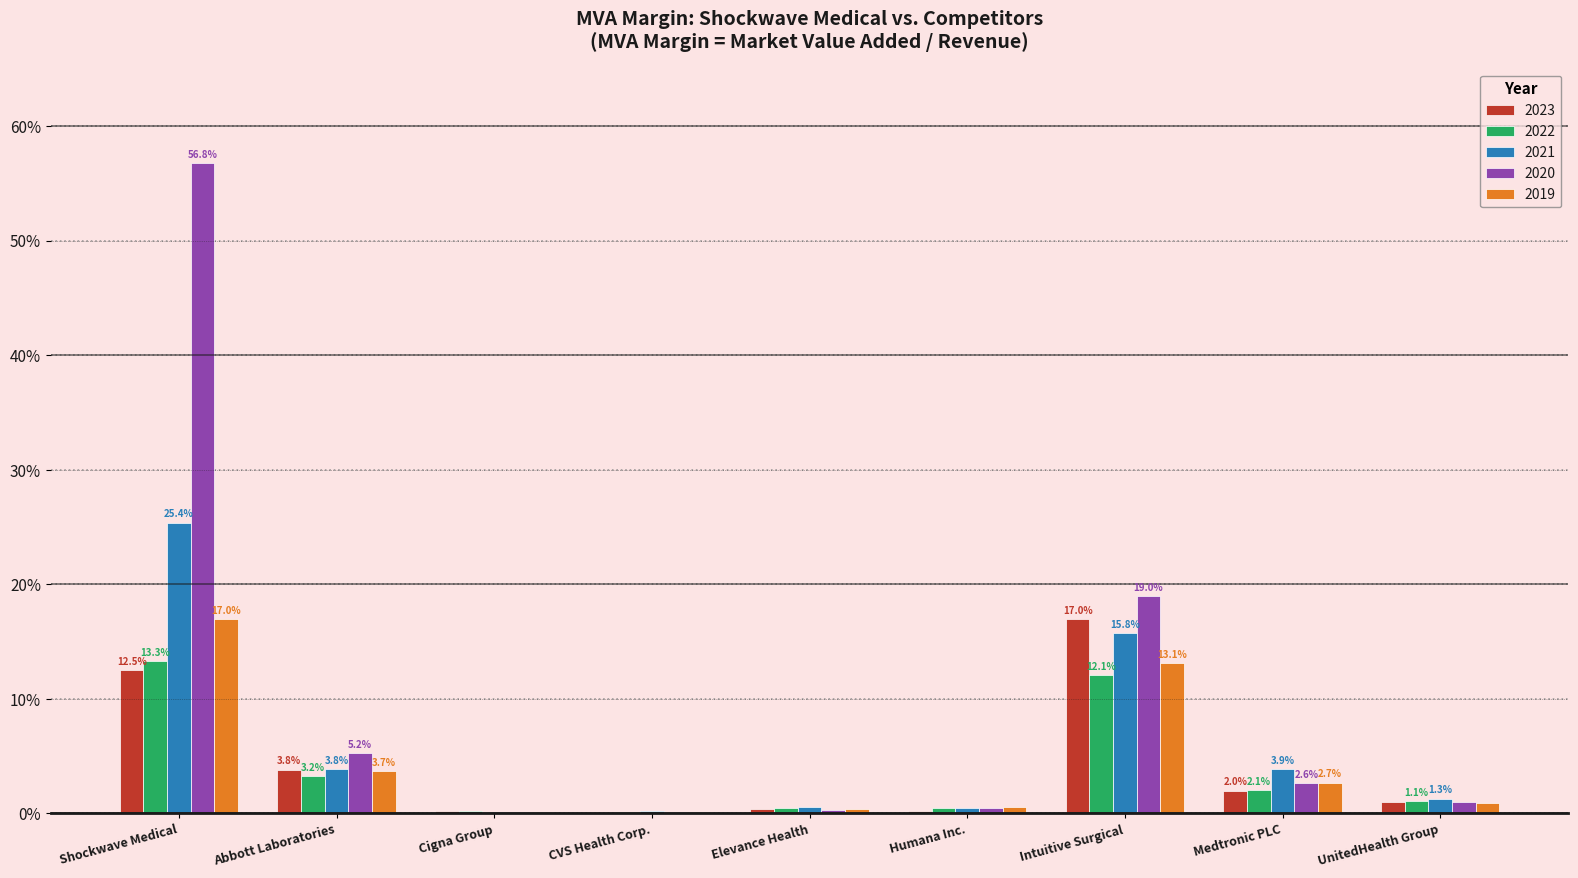

What is the sum of all 2020 values?

85.7